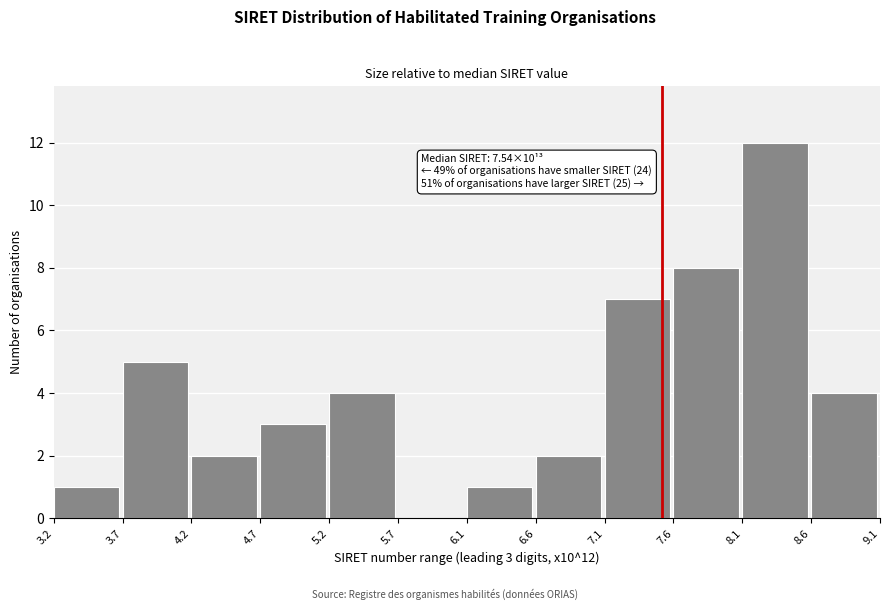

Which range on the x-axis has the tallest bar?

8.1 to 8.6